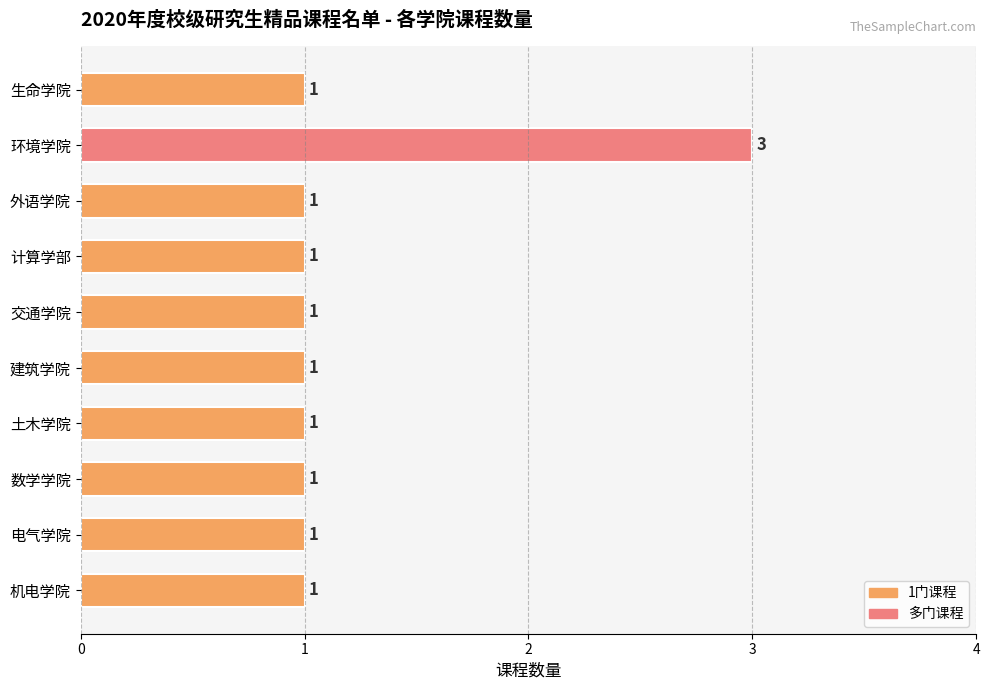

What is the average value?

1